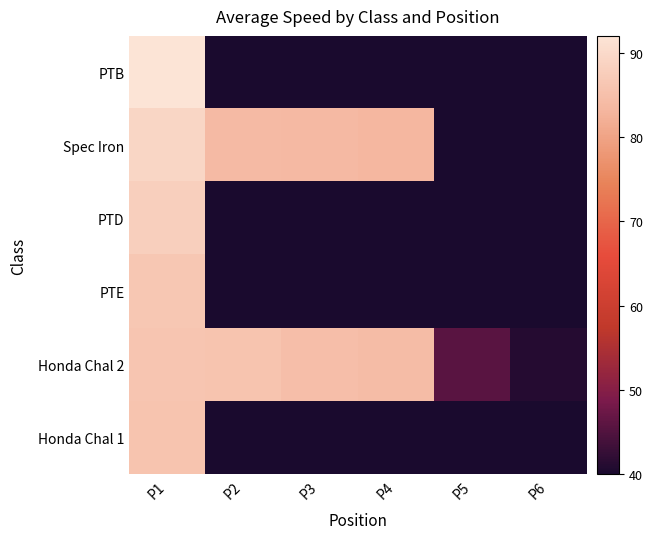

Between P4 and P5, which is larger?

P4